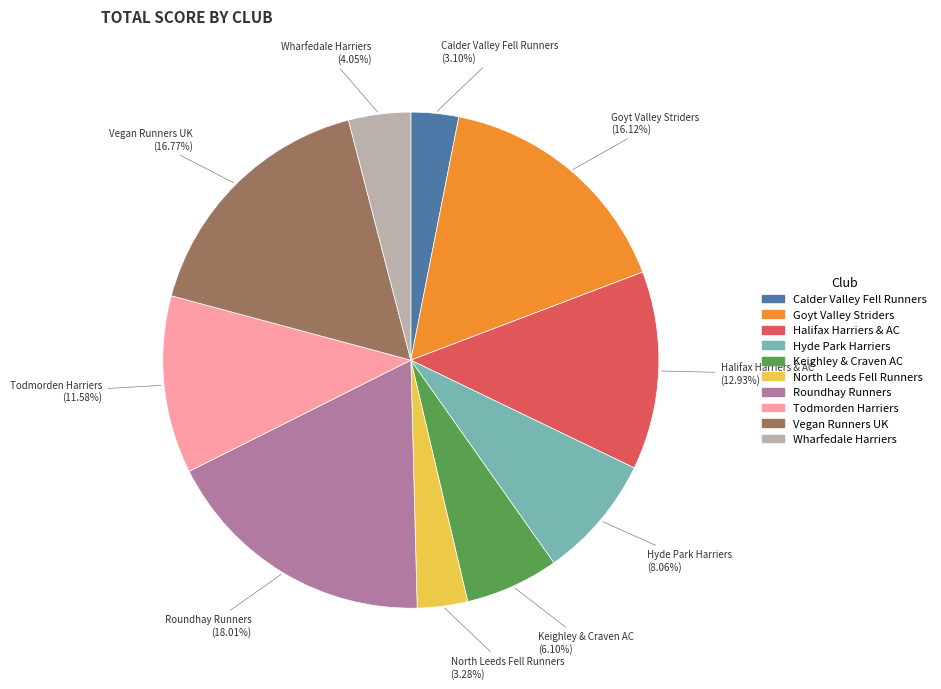

To the nearest percent, what portion does Hyde Park Harriers represent?

8%